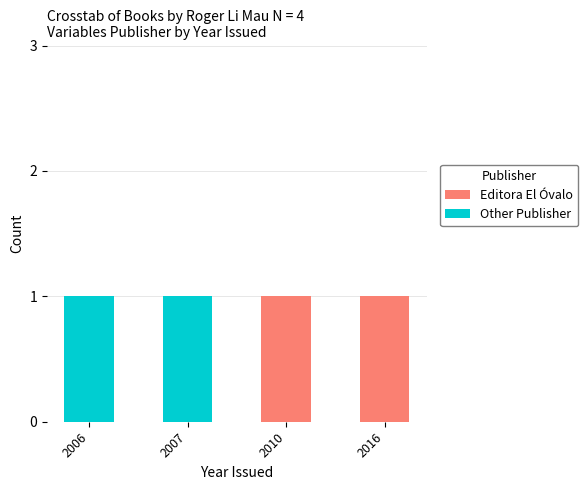

The value of Editora El Óvalo at 2010 is 1. True or false?

True